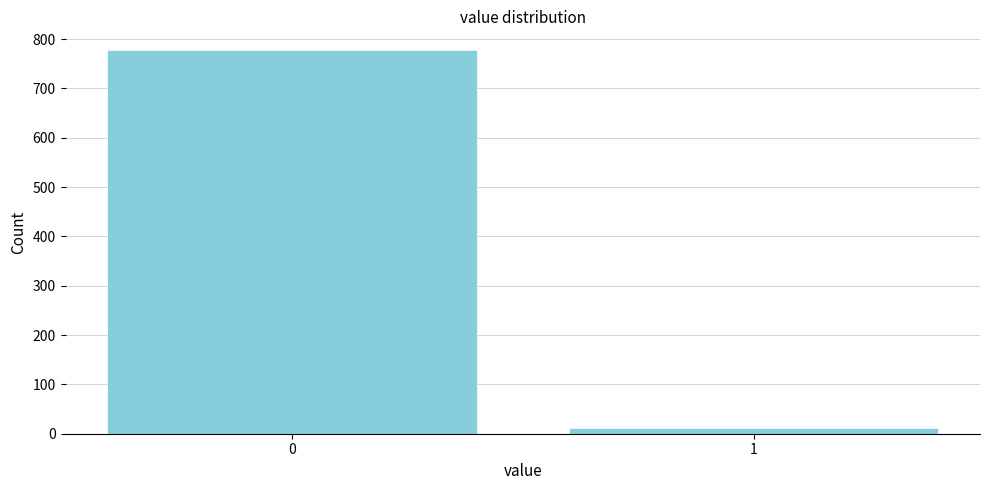

Reading right to left, extract all data points from this chart.

1=12	0=777